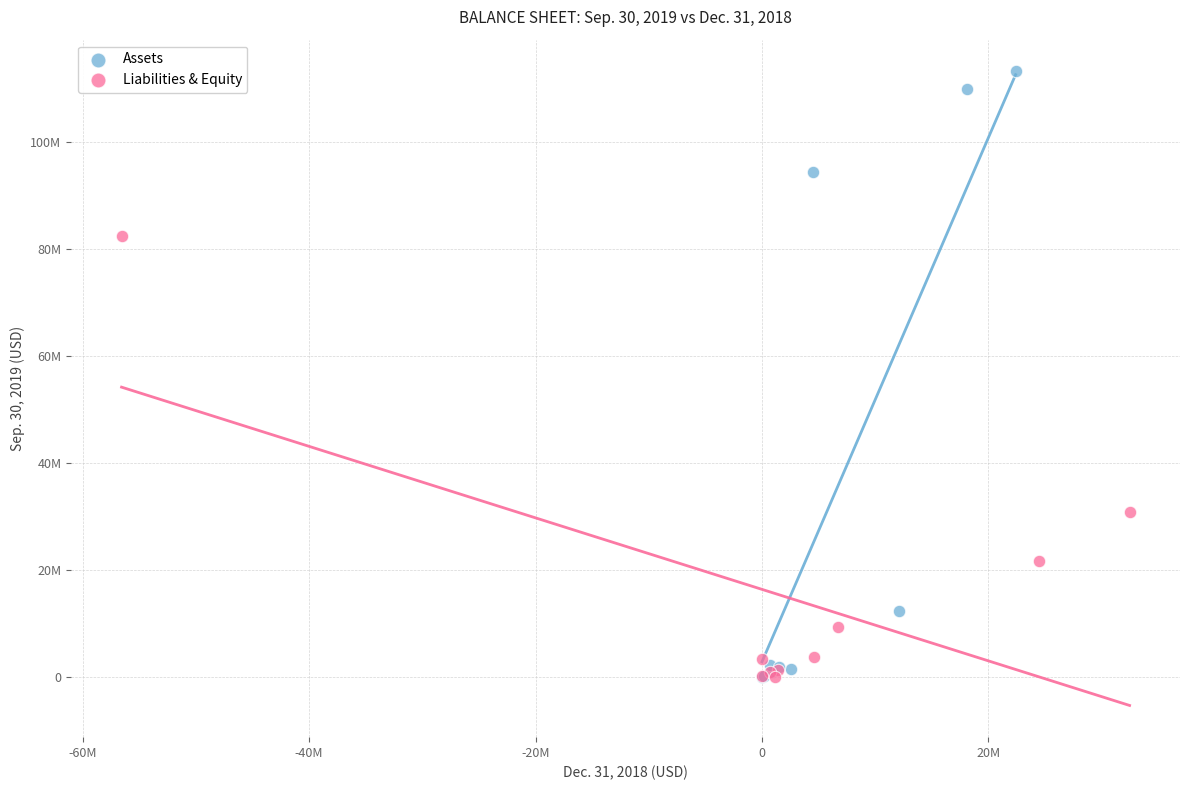

Which series has the largest Y range (max minus min)?

Assets